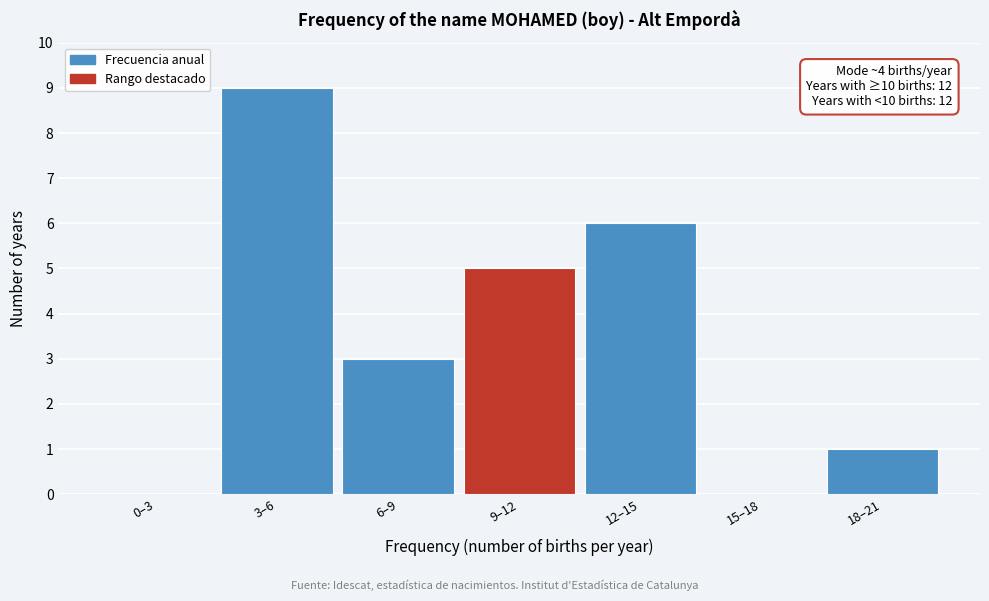

Reading left to right, what are all the values shown in this chart?

0–3=0	3–6=9	6–9=3	9–12=5	12–15=6	15–18=0	18–21=1